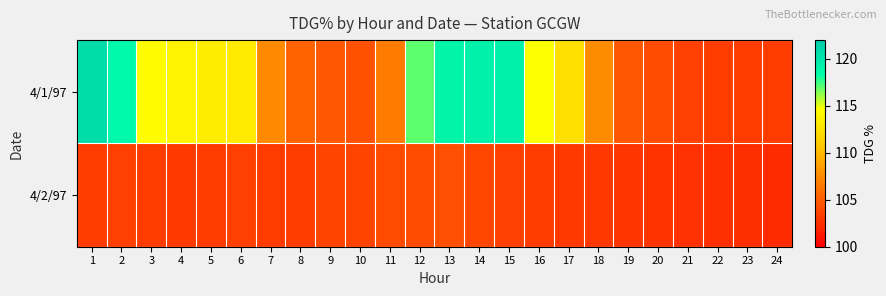

Which series has the largest total across all categories?

4/1/97